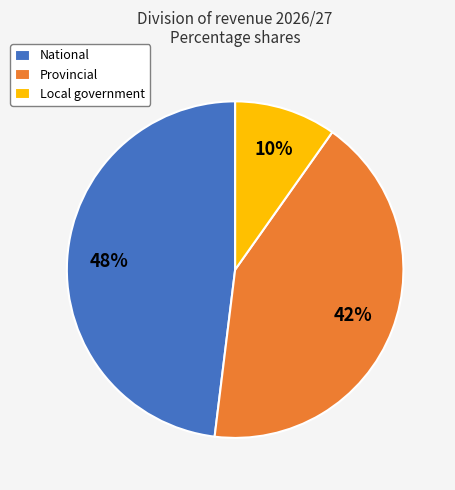

Does National account for over 50% of the chart?

No